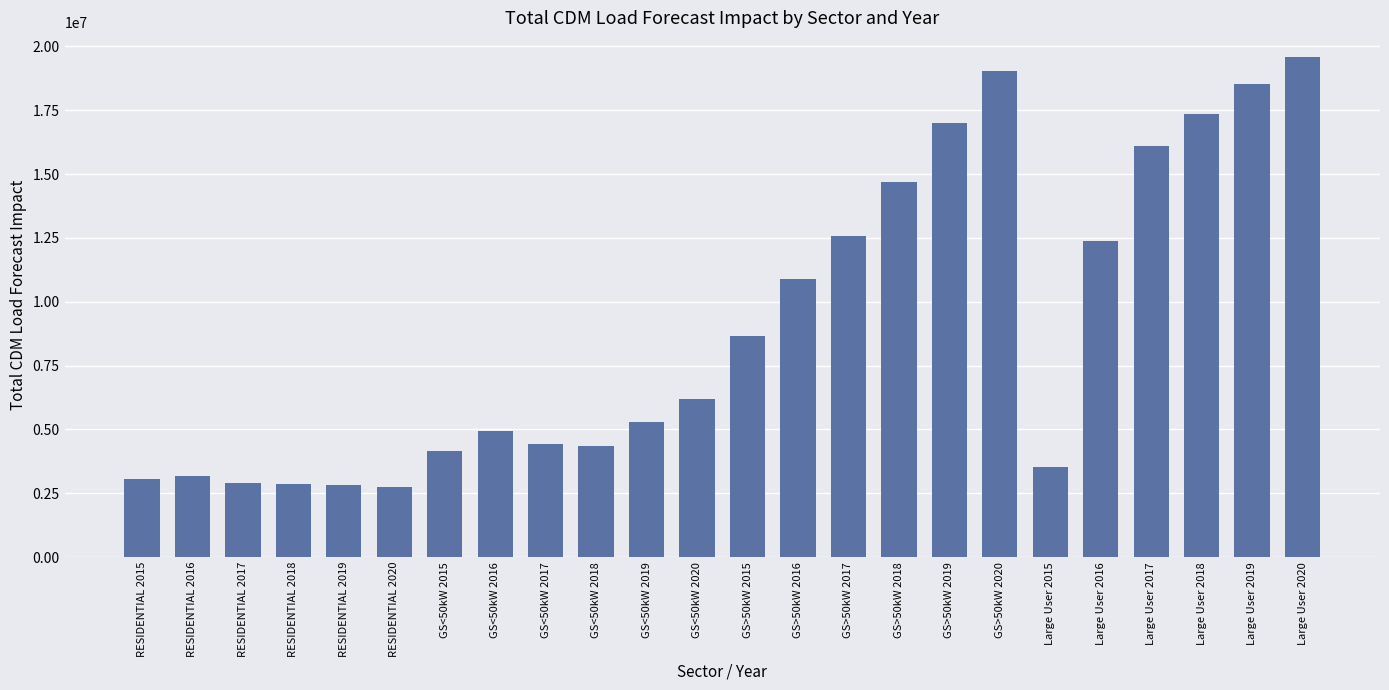

Does the chart contain any negative values?

No